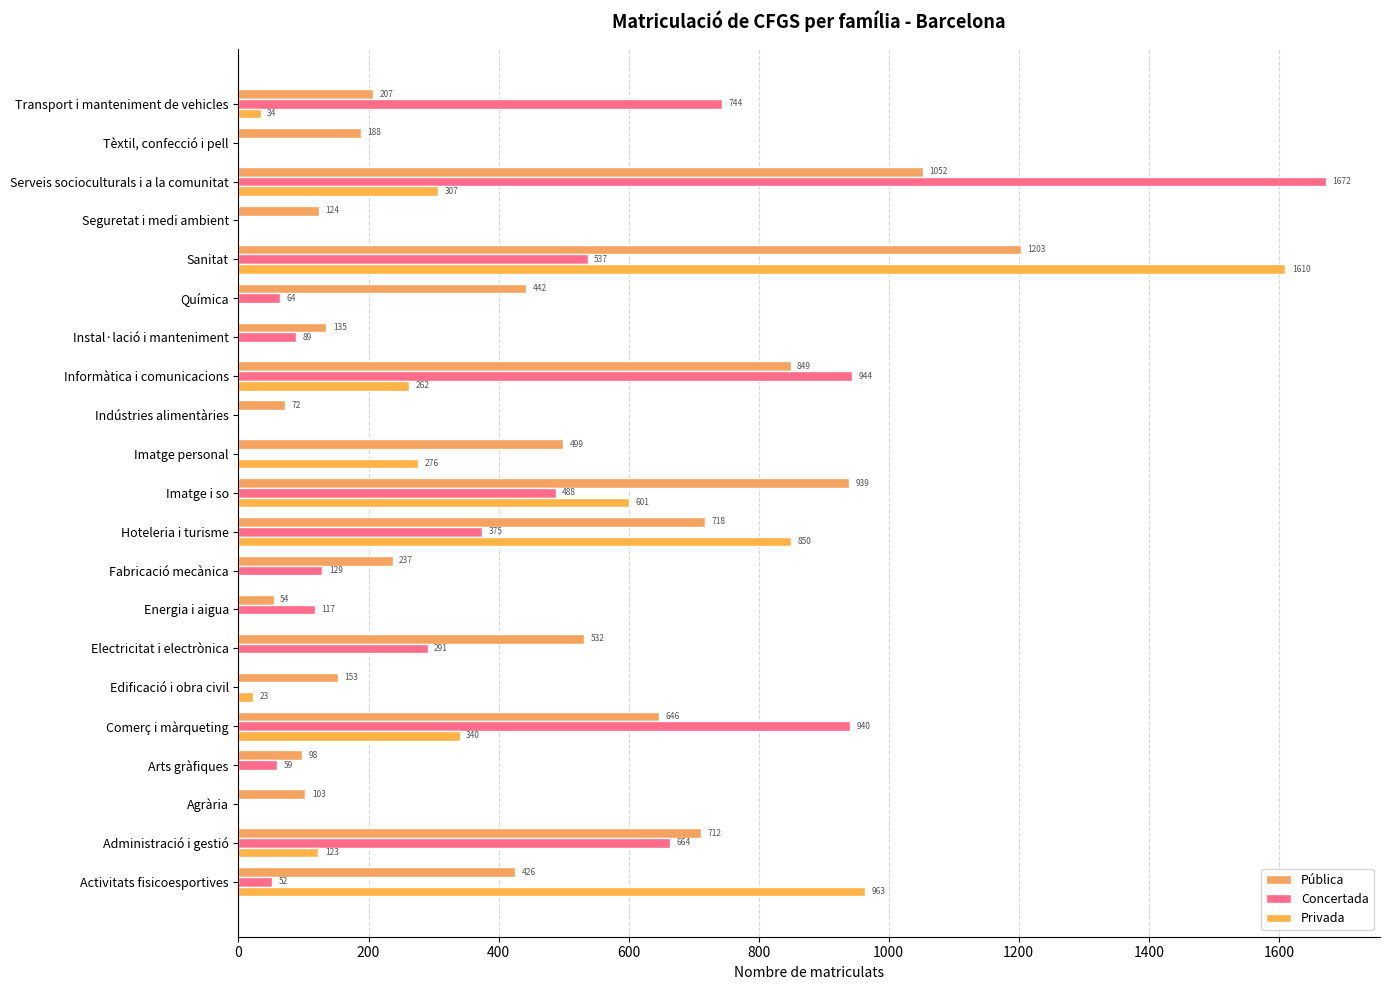

How many data points does each series have?

21